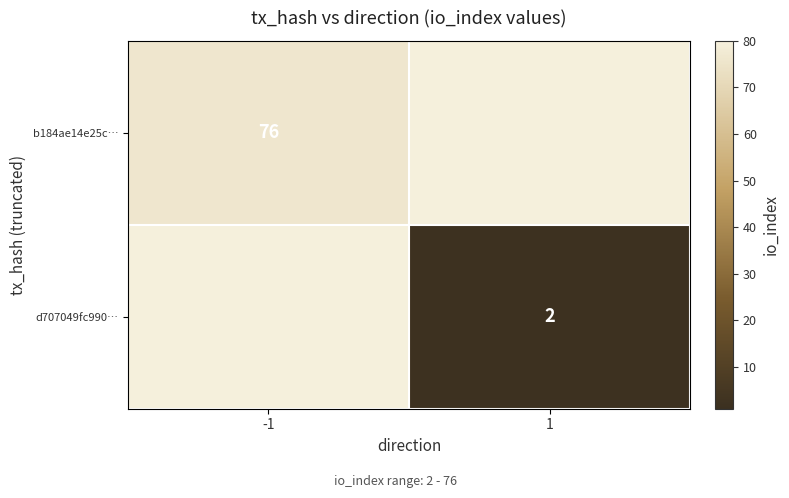

Is it true that d707049fc990… equals 4 at 1?

False